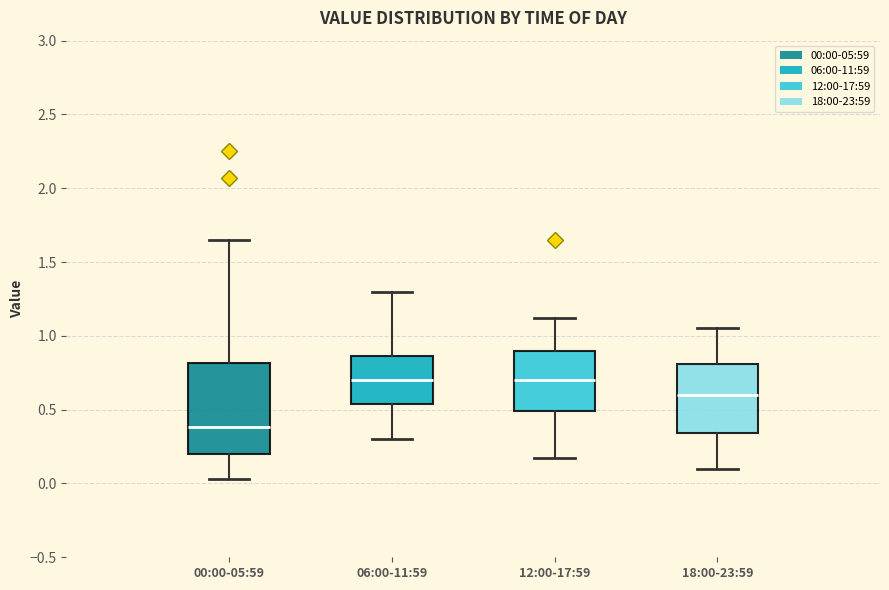

Which box has the lowest median line?

00:00-05:59